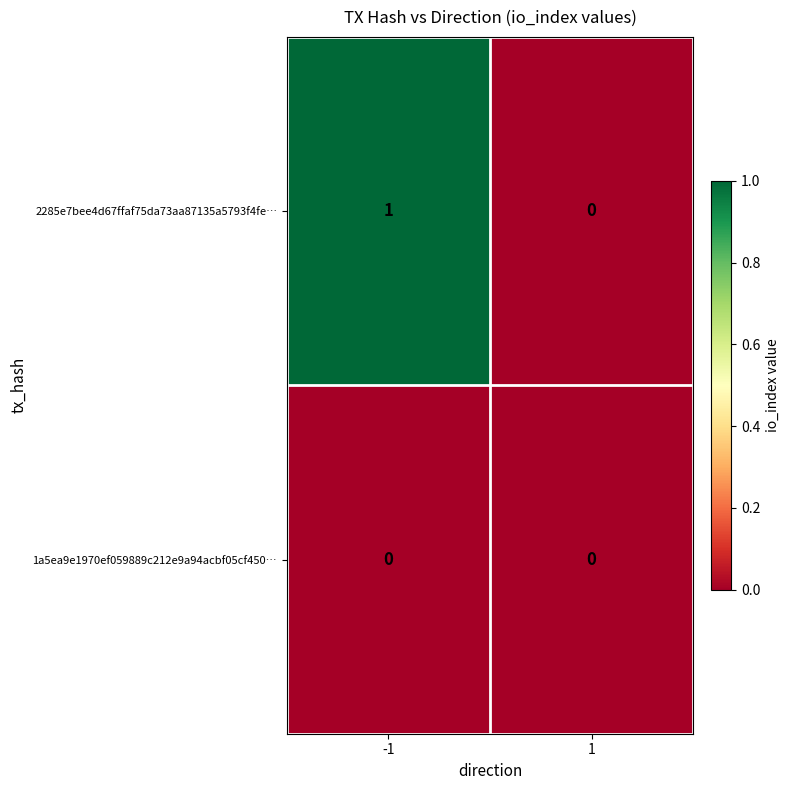

True or false: 1a5ea9e1970ef059889c212e9a94acbf05cf450… has a value of 0 at 1.

True